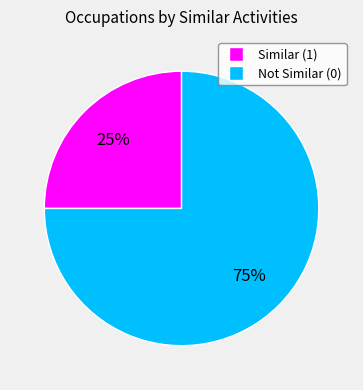

To the nearest percent, what is the difference between the largest and smallest slice percentages?

50%